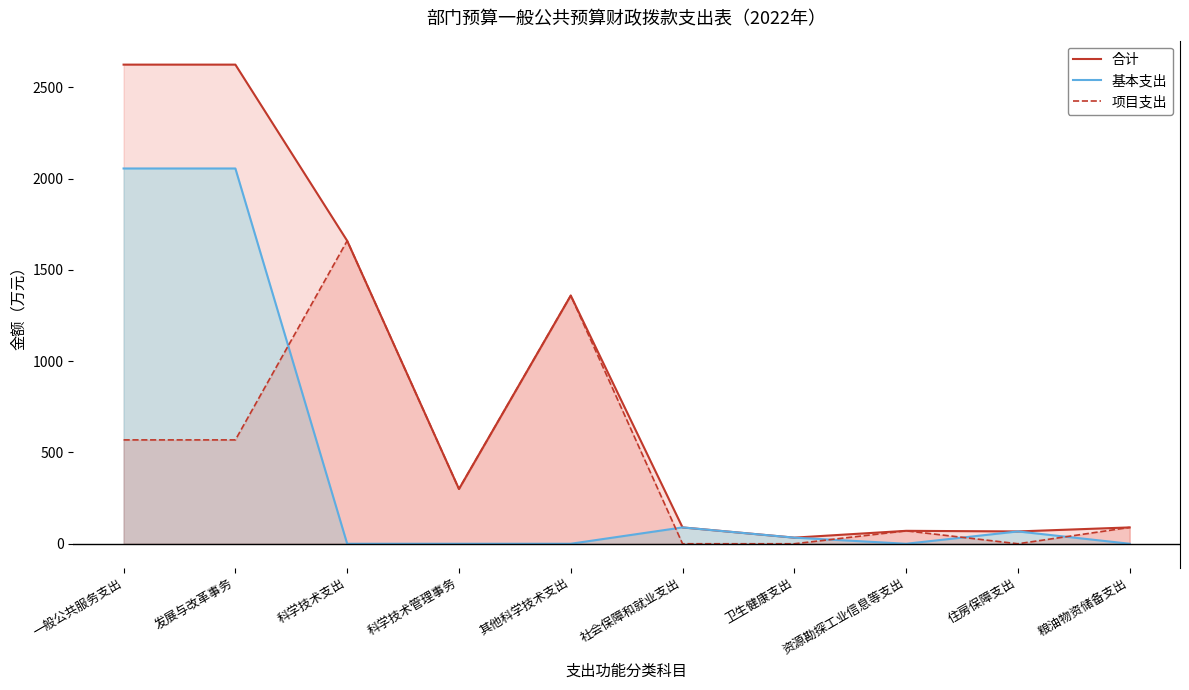

What is the sum of the 合计 values at 住房保障支出 and 科学技术管理事务?

367.5